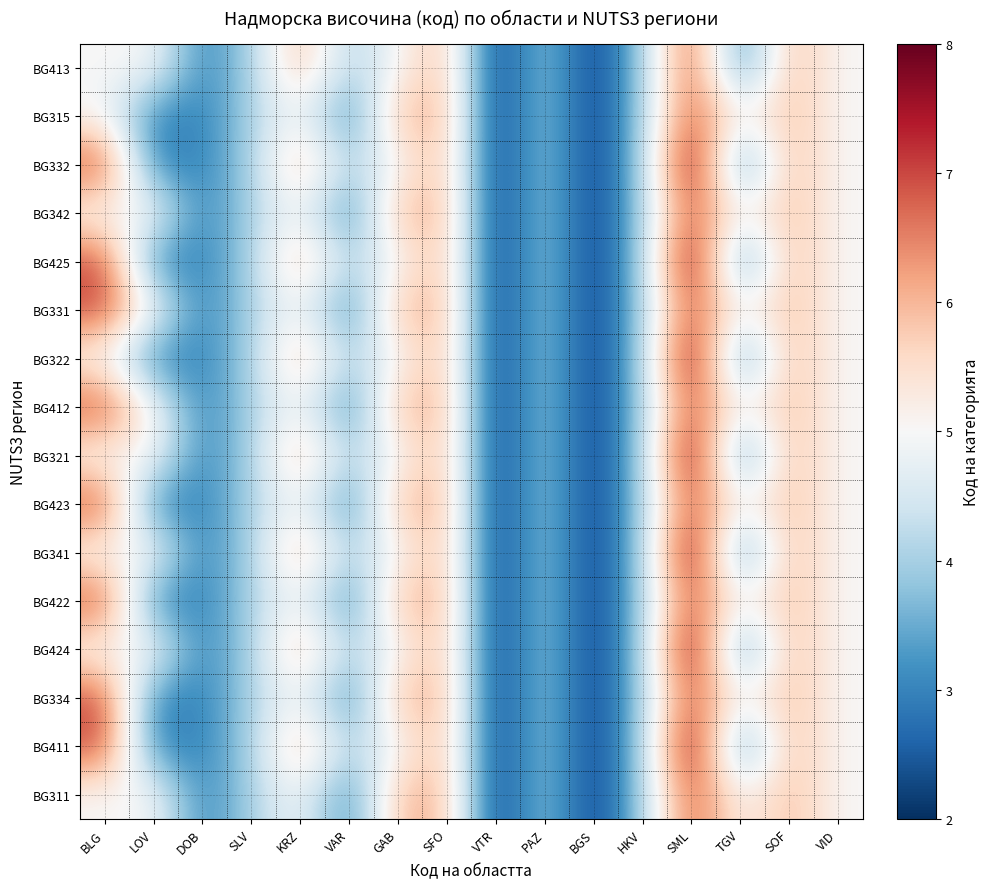

At which category is the sum across all series the highest?

SML